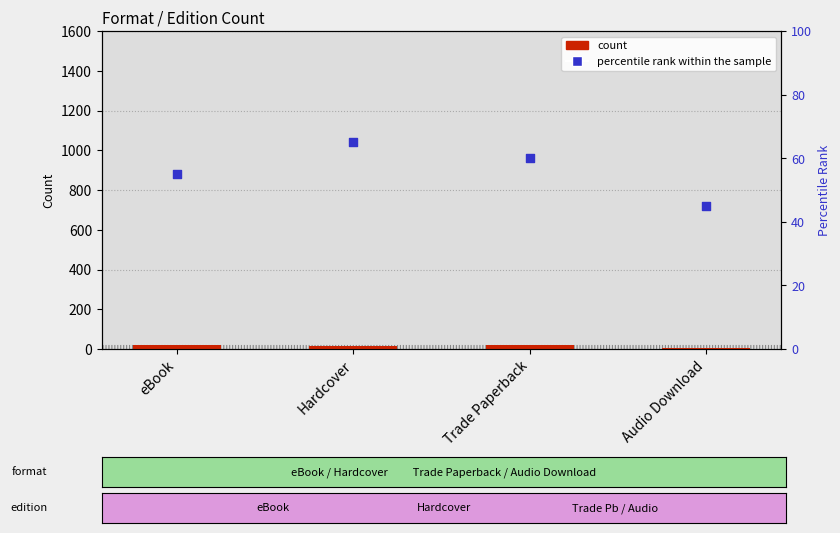

Which series reaches the minimum Y coordinate?

count